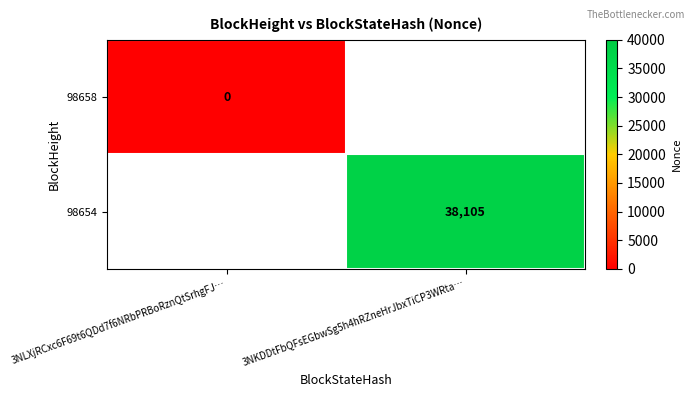

Is it true that 98654 equals 25897.8 at 3NKDDtFbQFsEGbwSg5h4hRZneHrJbxTiCP3WRta…?

False